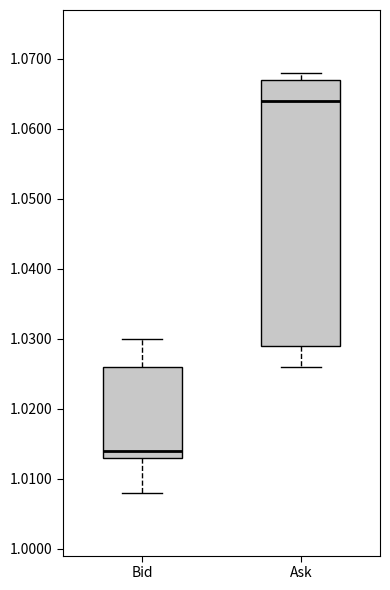

Which box is the tallest, from its lower edge to its upper edge?

Ask